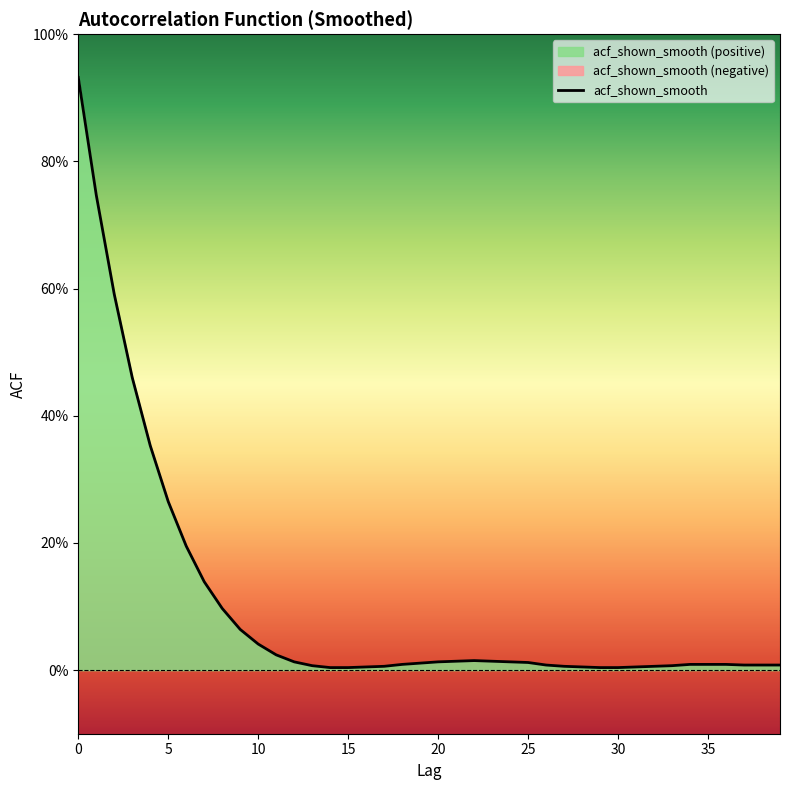

List the labels in order of value, smallest first.

14, 15, 29, 30, 16, 28, 31, 17, 27, 32, 13, 33, 26, 37, 38, 39, 18, 34, 35, 36, 19, 25, 12, 20, 24, 21, 23, 22, 11, 10, 9, 8, 7, 6, 5, 4, 3, 2, 1, 0